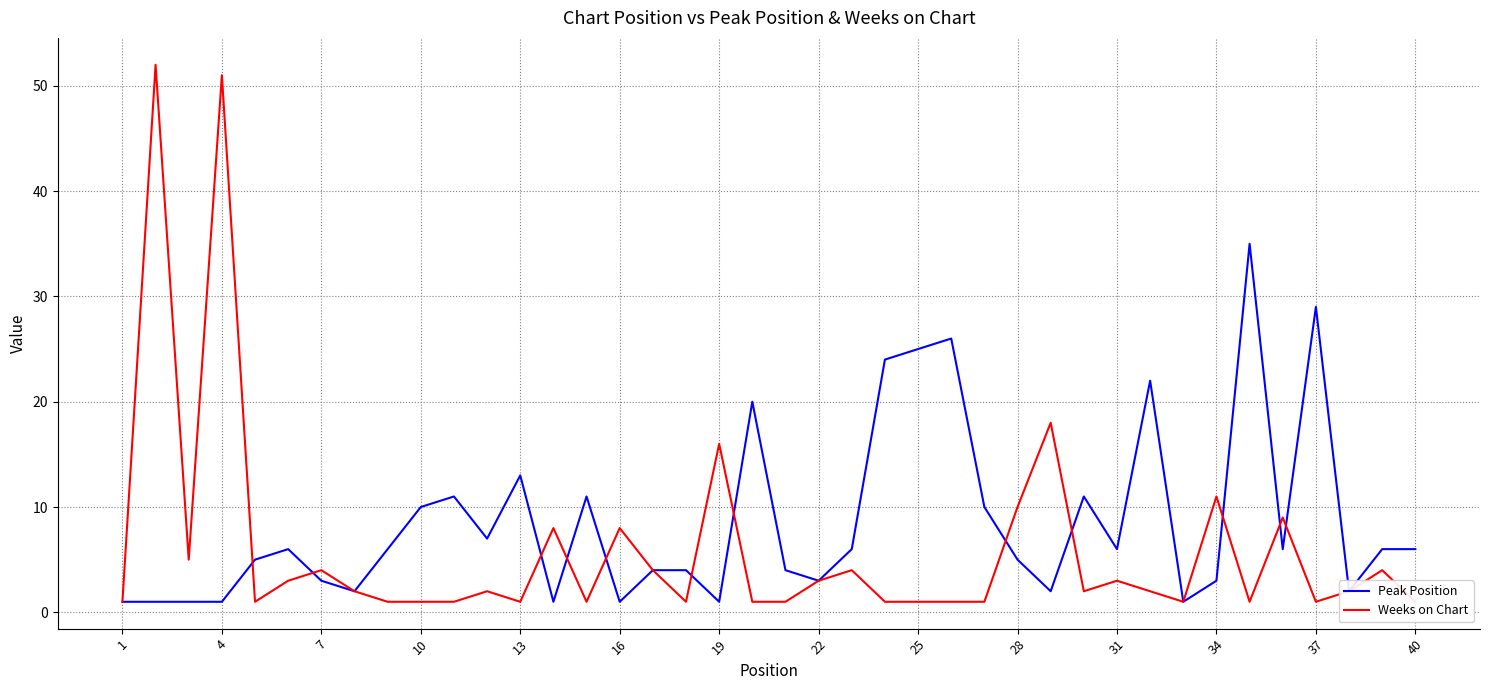

Does the chart display data point markers on the line(s)?

No